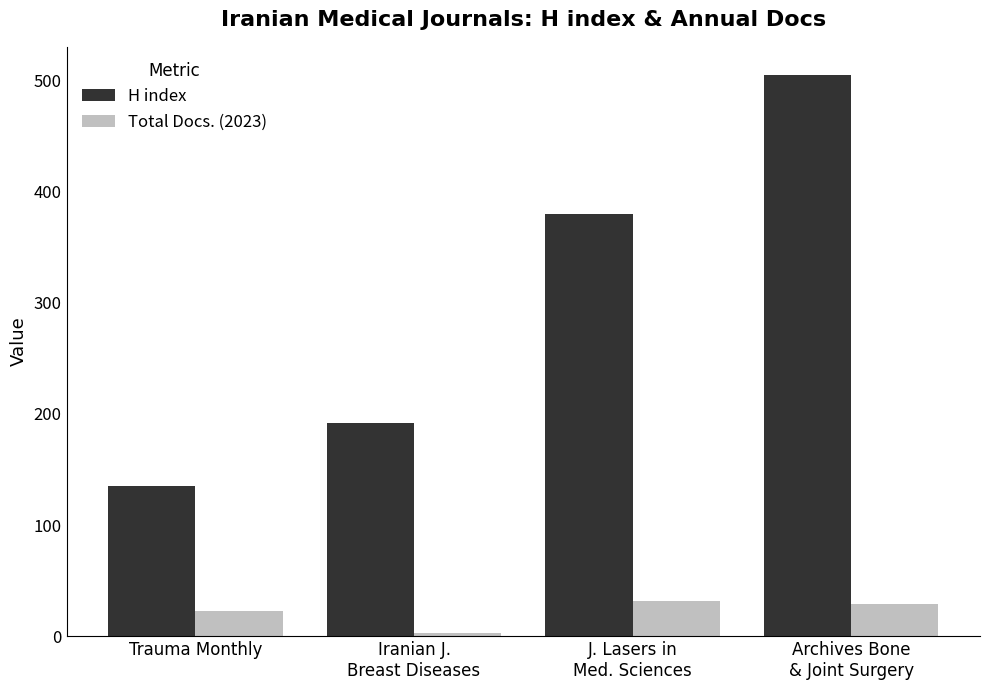

How many categories are shown in the chart?

4